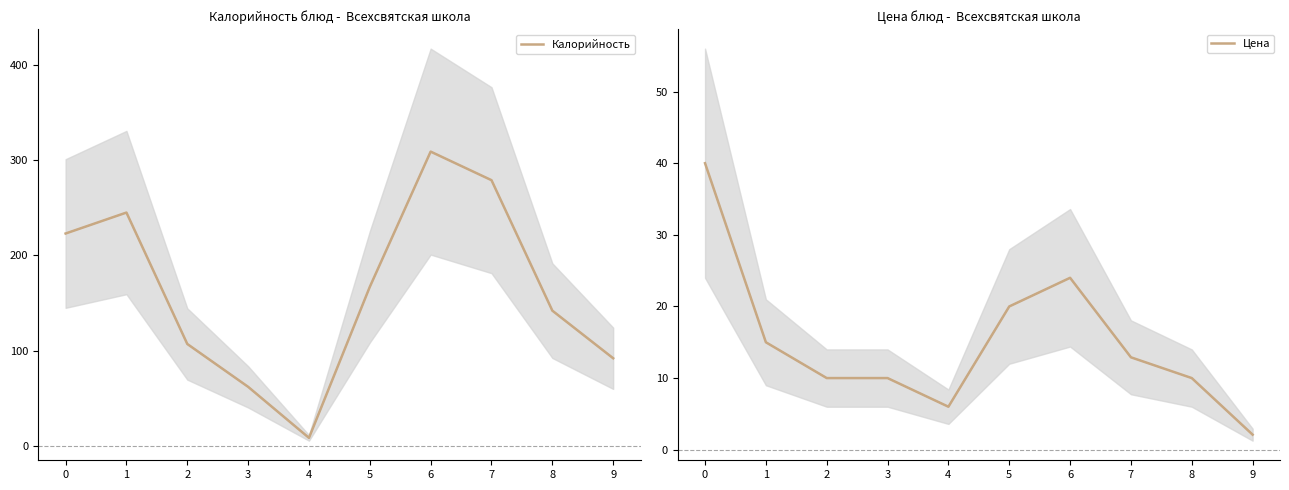

What is the smallest value displayed?

2.1